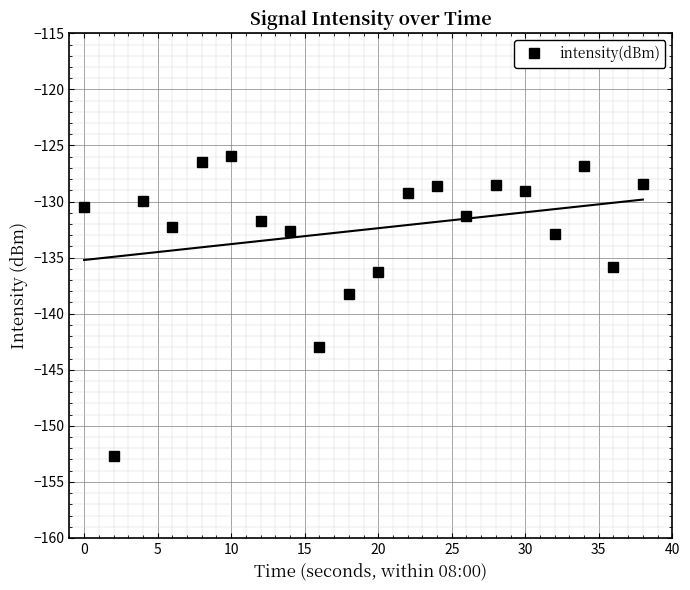

What is the maximum value for intensity(dBm)?

-126.0